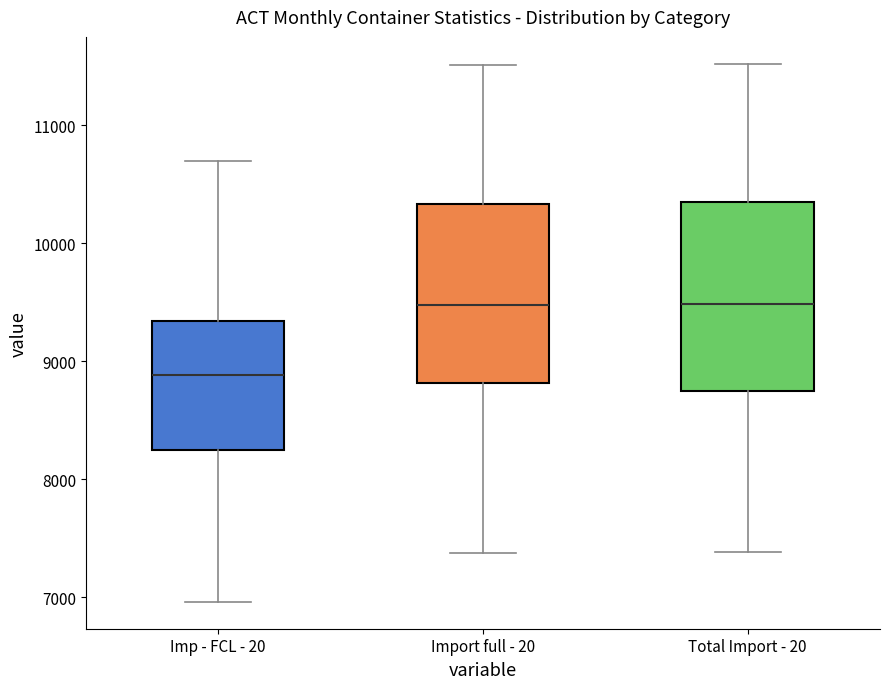

Where is the upper edge of the box for Imp - FCL - 20 on the y-axis? The values are not printed on the chart, so give them approximately, as read against the axis.

9300